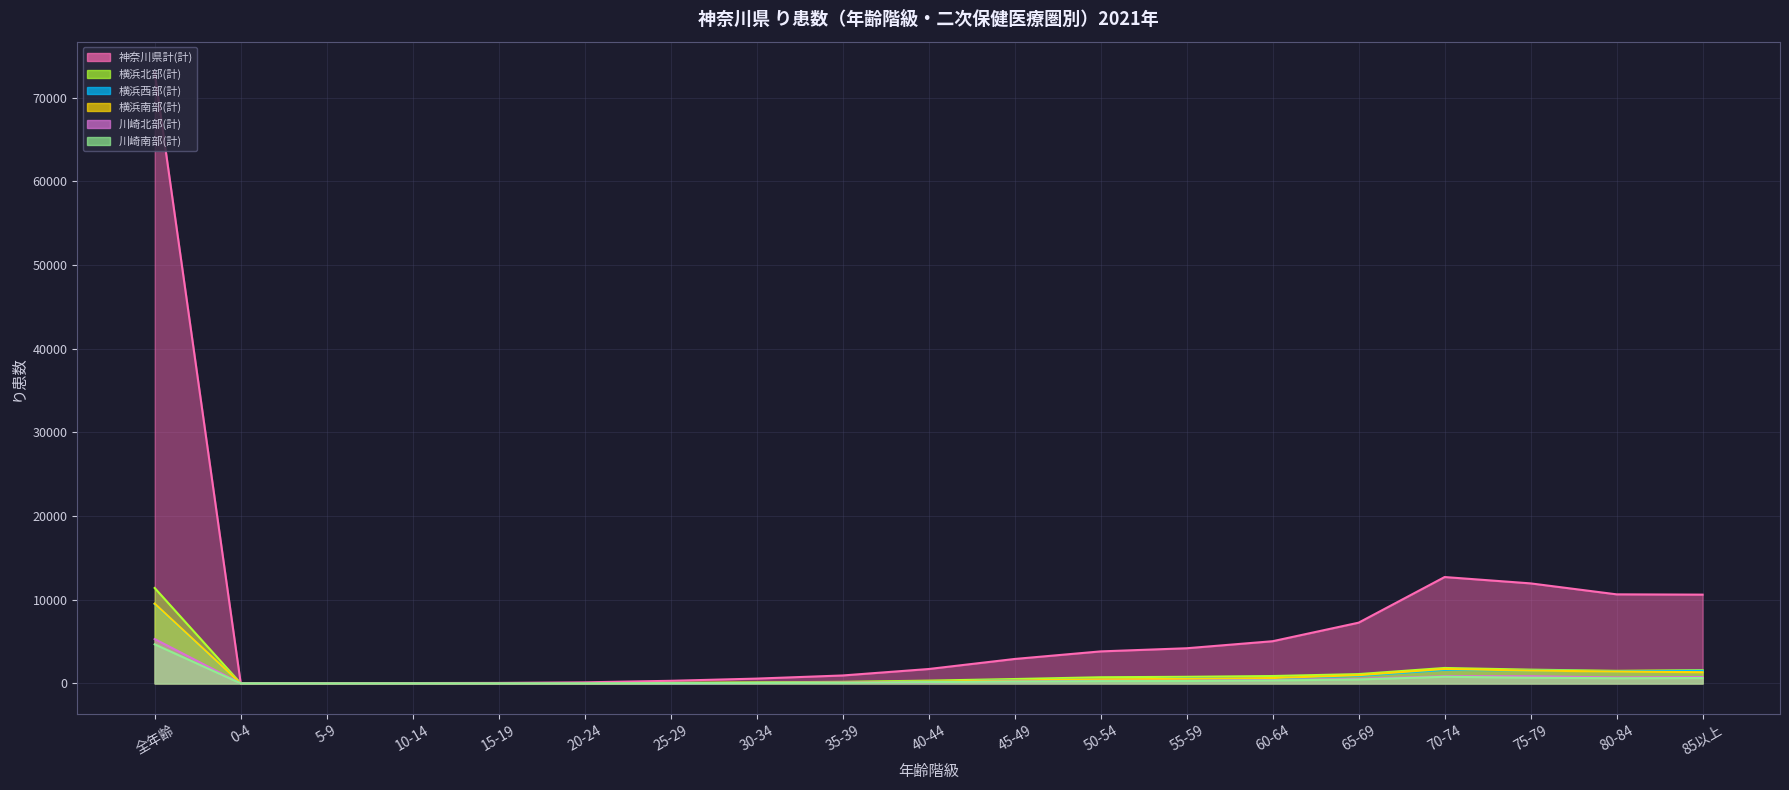

What value does the 横浜南部(計) series have at 25-29, to the nearest 50?

50